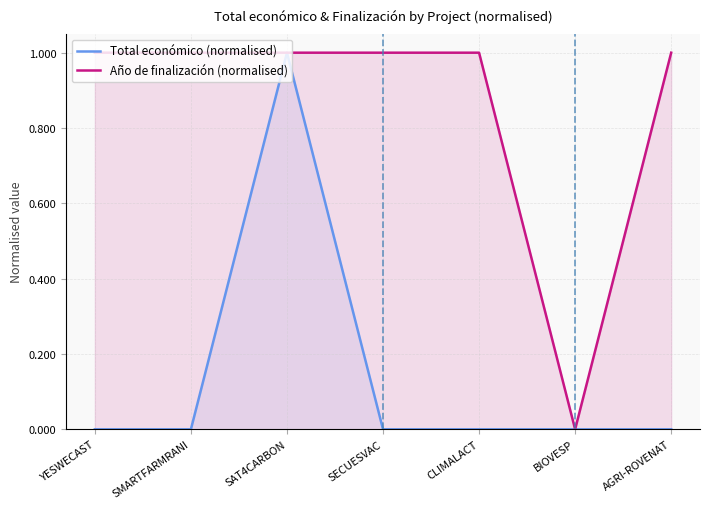

What are all the series names shown in the legend?

Total económico (normalised), Año de finalización (normalised)